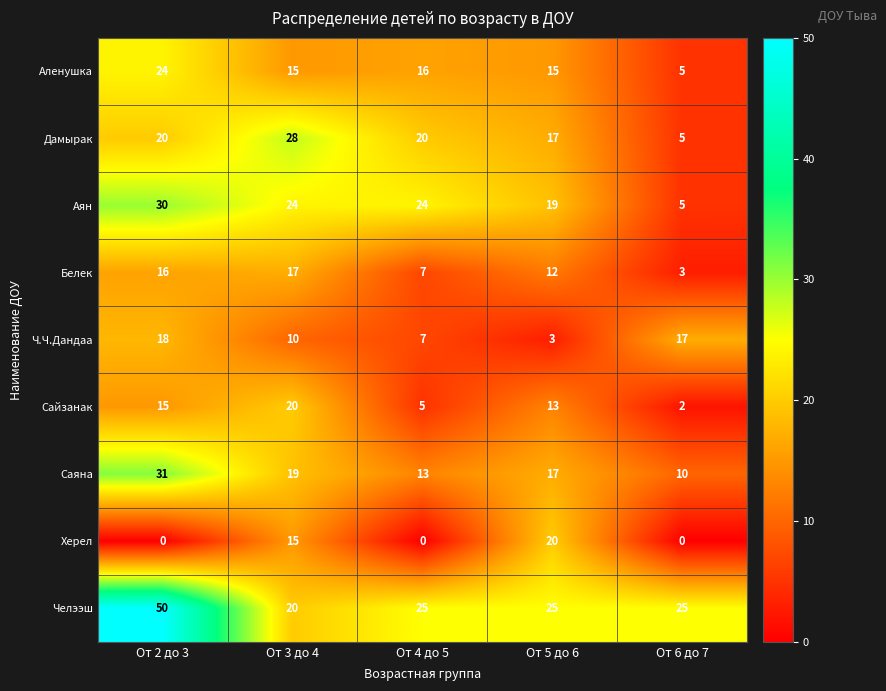

At От 2 до 3, list the series in order from largest to smallest.

Челээш, Саяна, Аян, Аленушка, Дамырак, Ч.Ч.Дандаа, Белек, Сайзанак, Херел